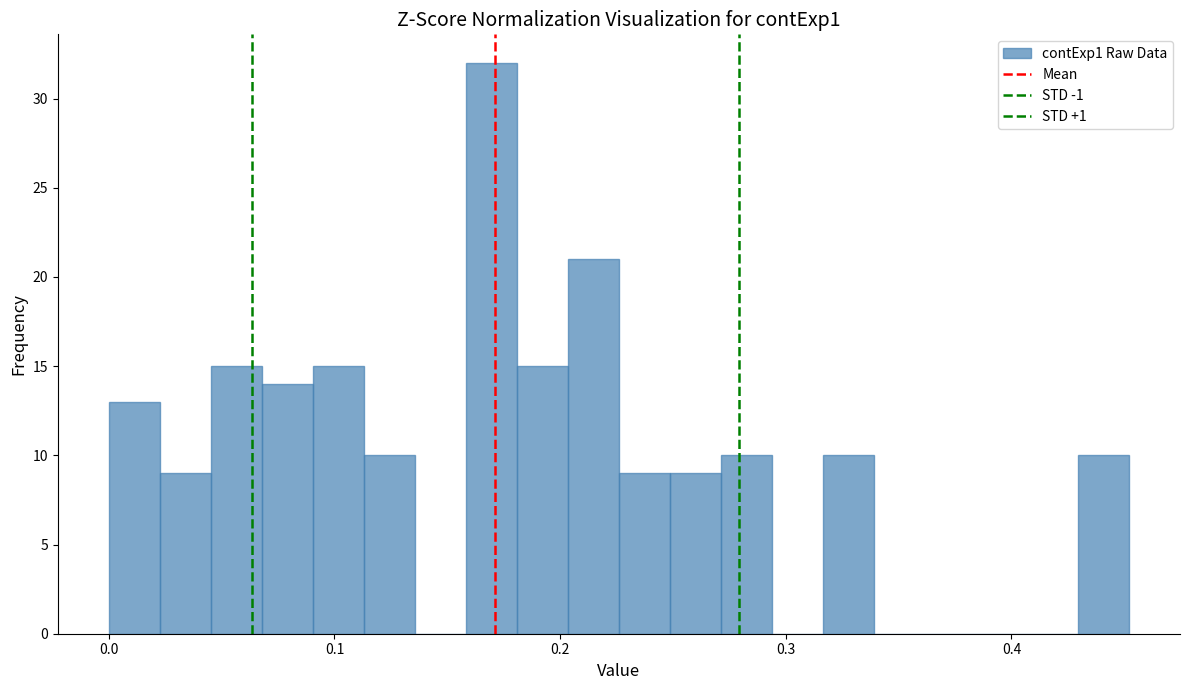

Read against the x-axis, roughly where is the centre of the tallest bar?

0.17